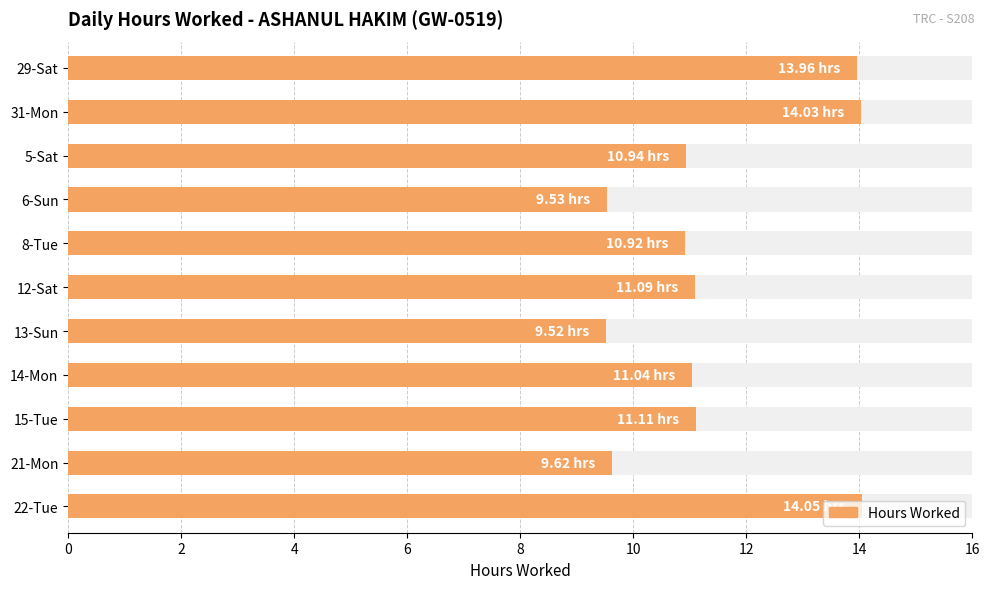

What is the minimum value shown in the chart?

9.5